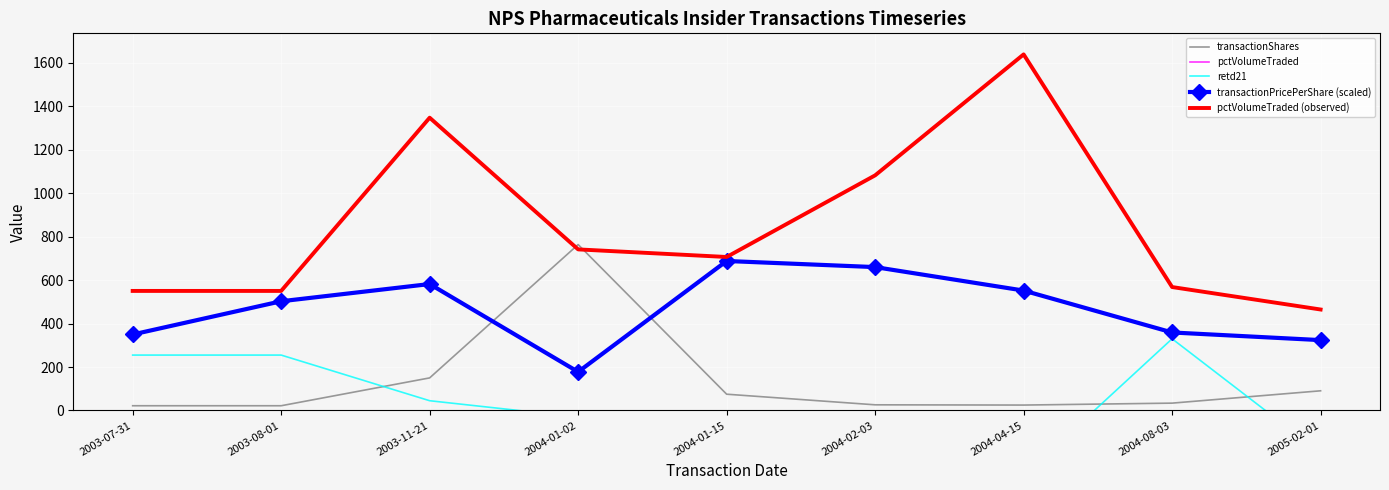

Which label corresponds to the smallest value in the chart?

2004-04-15